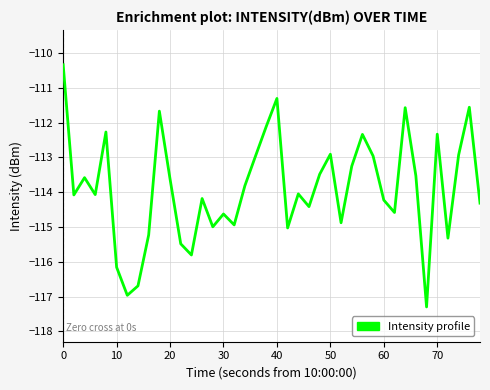

What is the average value?

-113.9